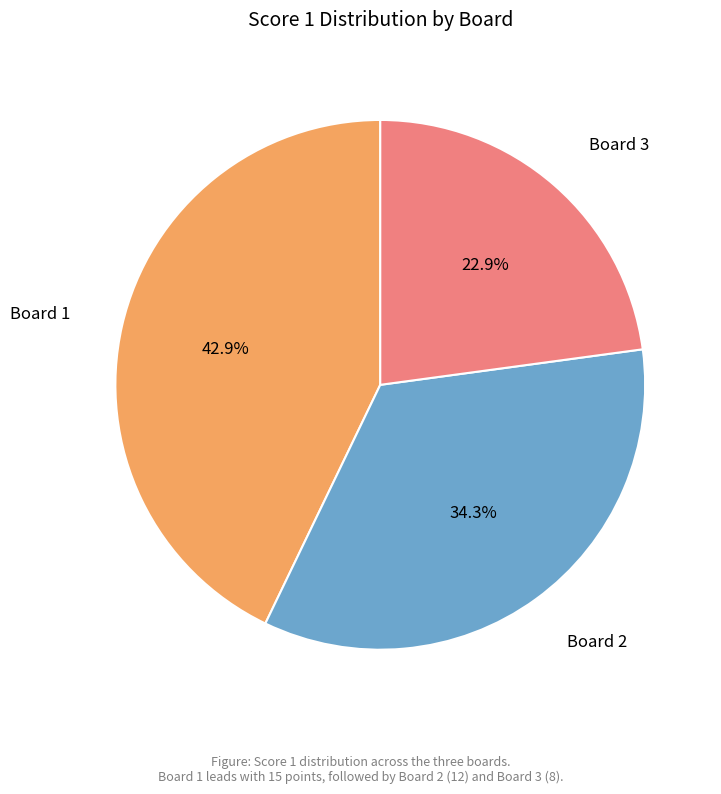

How many slices are in this pie chart?

3